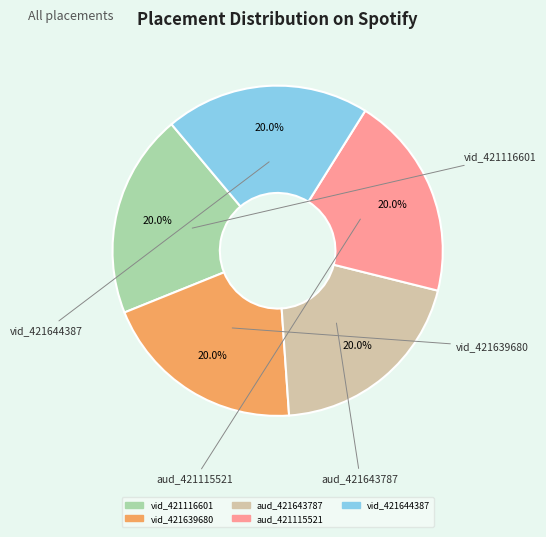

Count the number of slices in the pie.

5